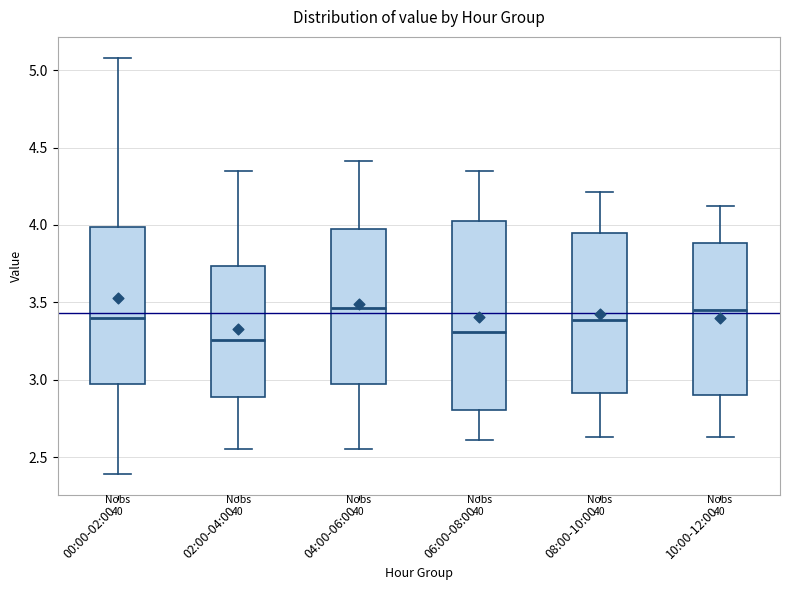

Reading left to right, transcribe this box plot: for each box, give where its median line is, the range the box spans, and where its two whiskers end, as read against the y-axis. The values are not printed on the chart, so give them approximately, as read against the axis.

00:00-02:00: median 3.40, box 2.95 to 4.00, whiskers 2.40 to 5.10
02:00-04:00: median 3.25, box 2.90 to 3.75, whiskers 2.55 to 4.35
04:00-06:00: median 3.45, box 2.95 to 4.00, whiskers 2.55 to 4.40
06:00-08:00: median 3.30, box 2.80 to 4.05, whiskers 2.60 to 4.35
08:00-10:00: median 3.40, box 2.90 to 3.95, whiskers 2.65 to 4.20
10:00-12:00: median 3.45, box 2.90 to 3.90, whiskers 2.65 to 4.10